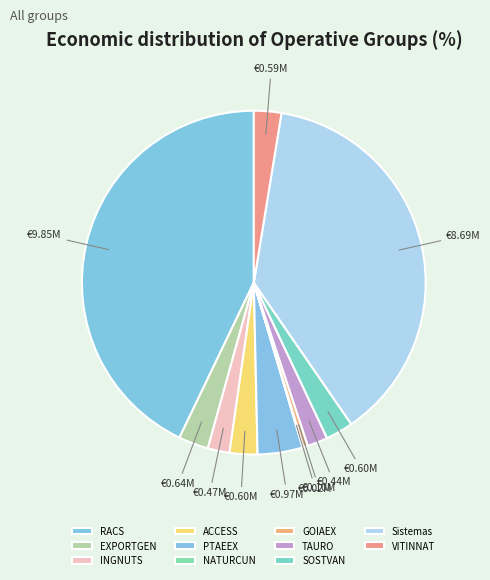

Is it true that SOSTVAN is 3% of the pie?

True